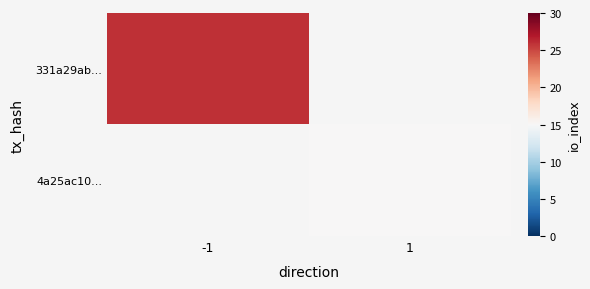

What is the minimum value shown in the chart?

15.0